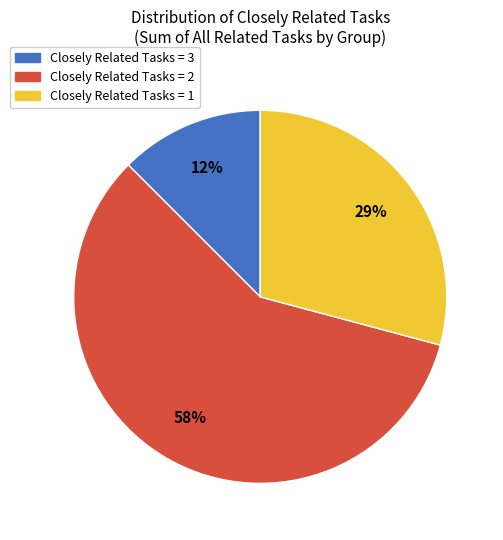

Approximately how many times larger is the value at Closely Related Tasks = 2 compared to Closely Related Tasks = 1?

2.0